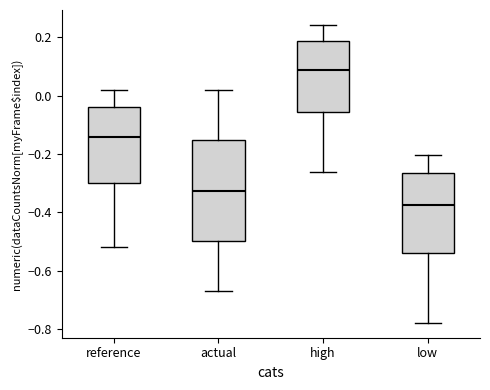

Which box is the tallest, from its lower edge to its upper edge?

actual